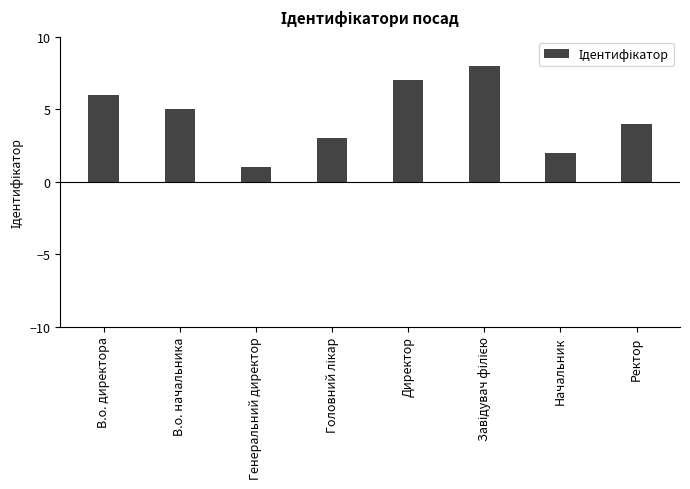

Reading left to right, transcribe all the data shown in this chart.

6	5	1	3	7	8	2	4